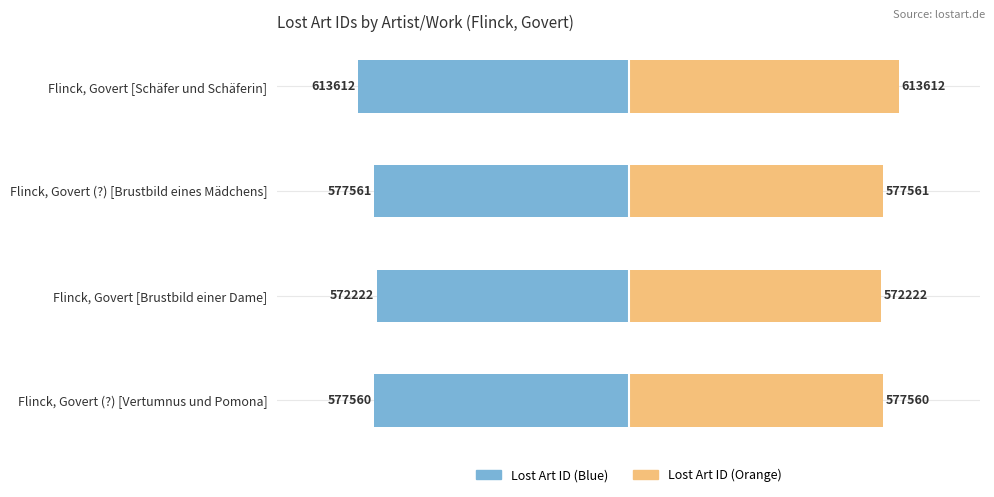

Between Flinck, Govert [Brustbild einer Dame] and Flinck, Govert (?) [Brustbild eines Mädchens], which is larger?

Flinck, Govert [Brustbild einer Dame]